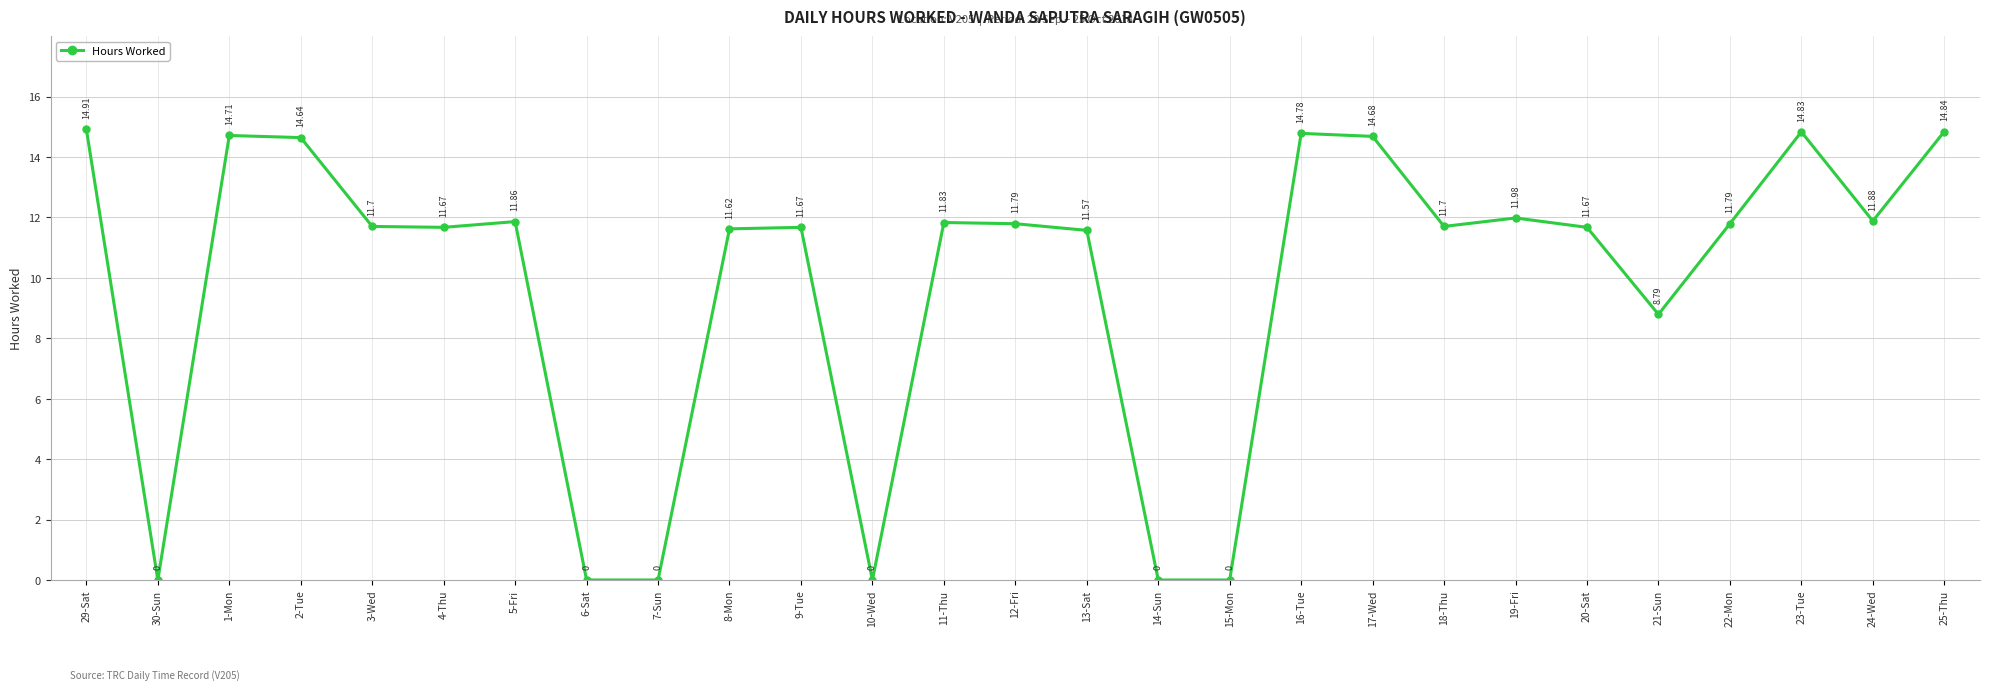

What position from the right is 30-Sun?

26